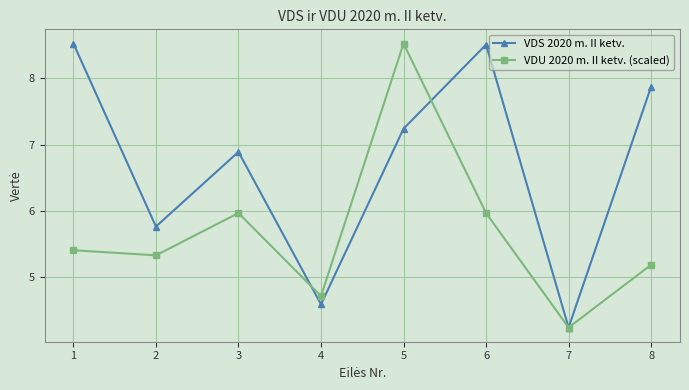

Is the value of VDS 2020 m. II ketv. at 7 greater than the value of VDU 2020 m. II ketv. (scaled) at 3?

No